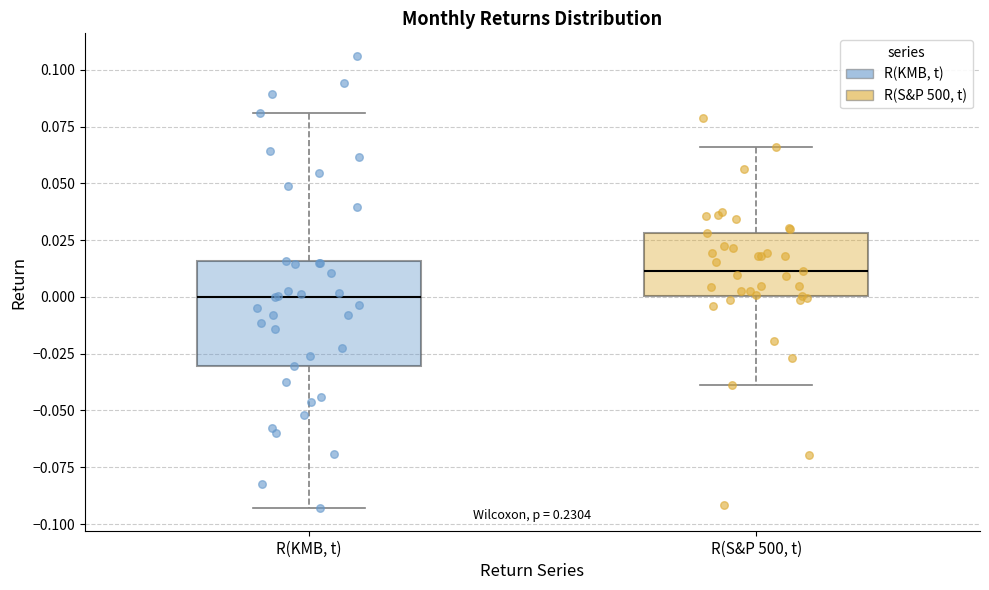

Reading left to right, transcribe this box plot: for each box, give where its median line is, the range the box spans, and where its two whiskers end, as read against the y-axis. The values are not printed on the chart, so give them approximately, as read against the axis.

R(KMB, t): median 0.000, box -0.030 to 0.015, whiskers -0.095 to 0.080
R(S&P 500, t): median 0.010, box 0.000 to 0.030, whiskers -0.040 to 0.065